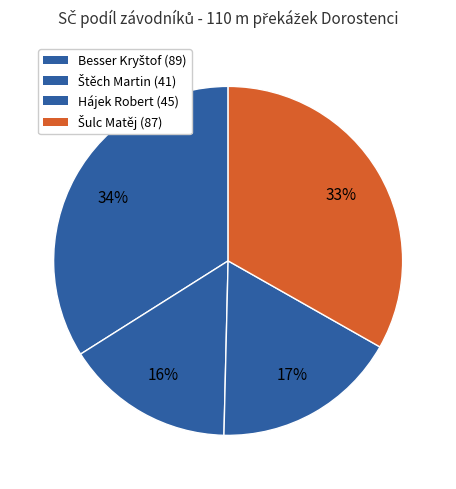

Does any single category account for the majority?

No